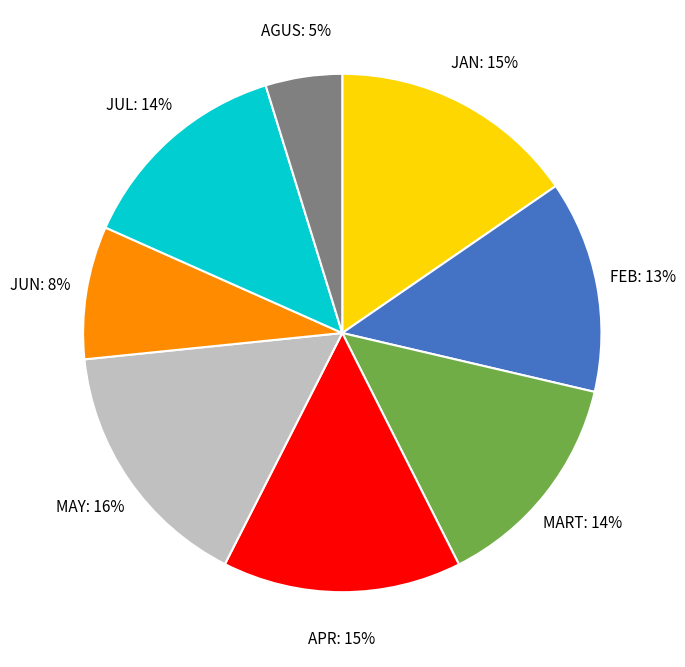

To the nearest percent, what portion does MART represent?

14%